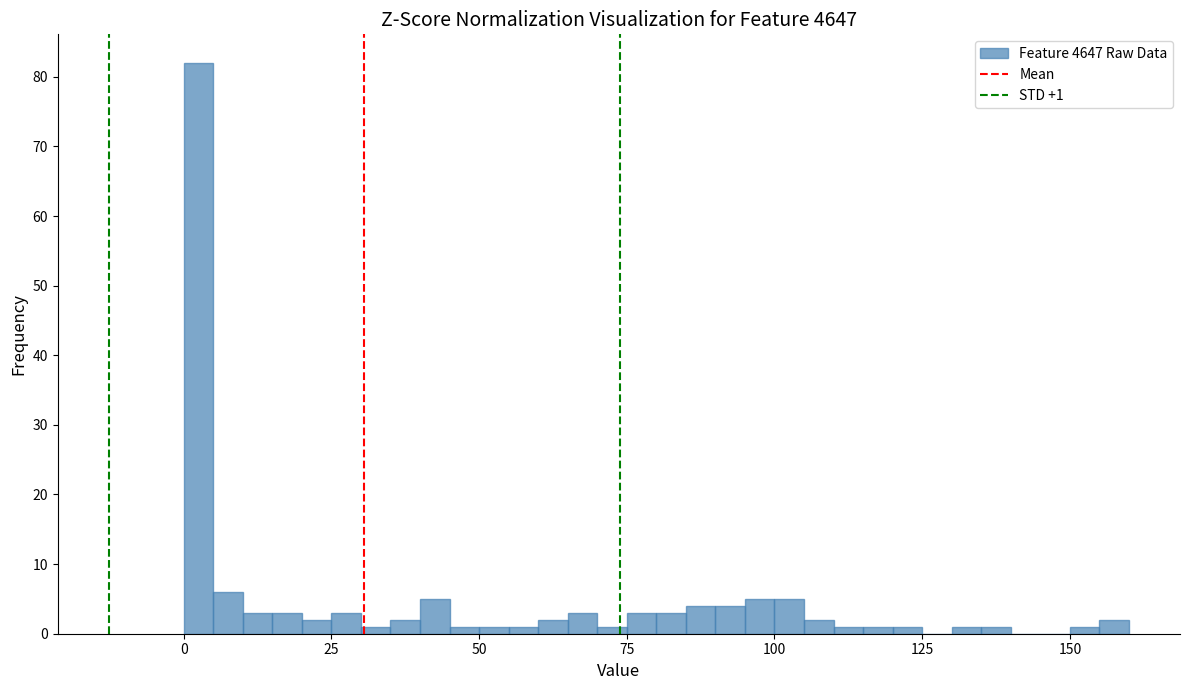

Read against the x-axis, roughly where is the centre of the tallest bar?

5